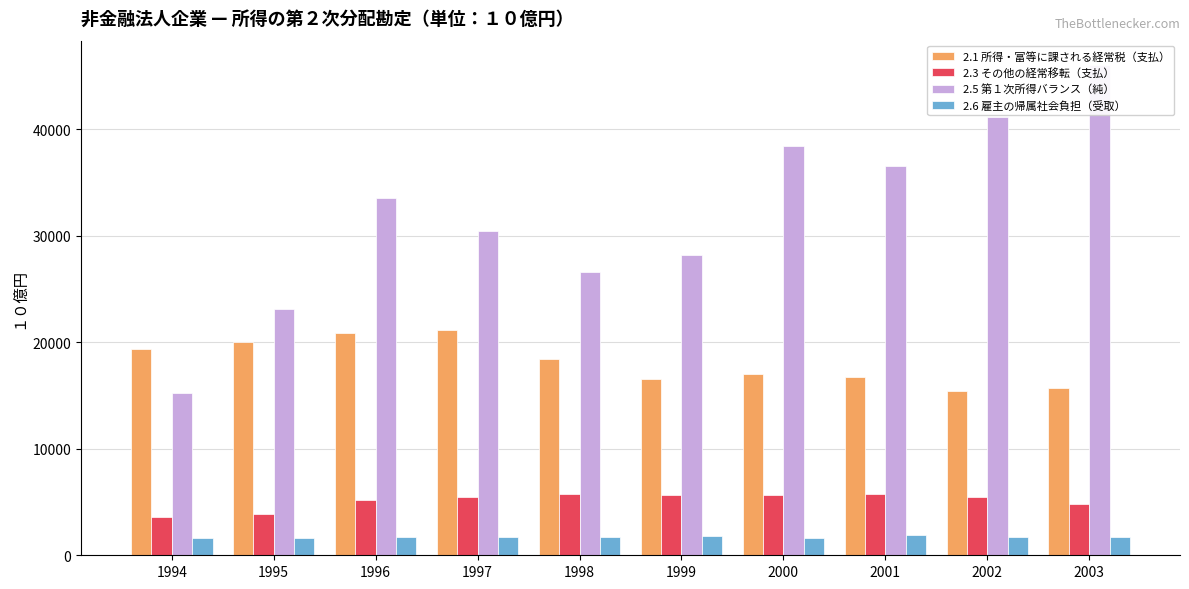

What is the approximate value of 2.1 所得・富等に課される経常税（支払） at 2001?

16763.3